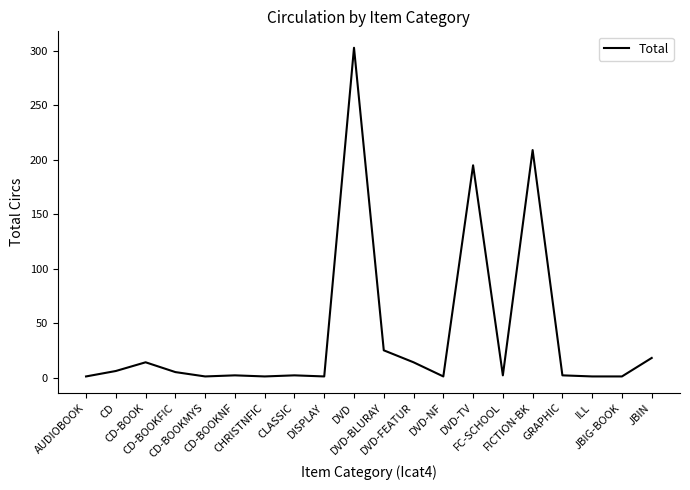

Is it true that the value at CD-BOOKFIC is 5?

True